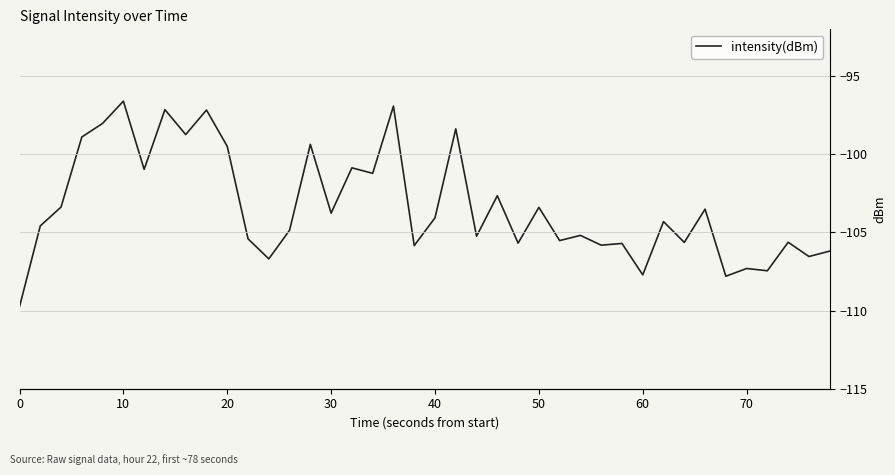

How many points are lower than both their immediate neighbors (excluding endpoints)?

15